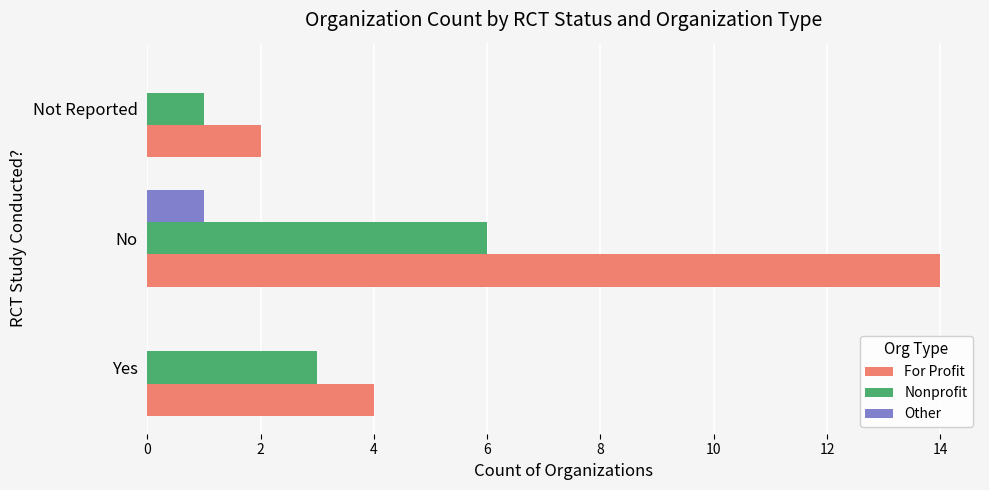

What is the total value across all series at Not Reported?

3